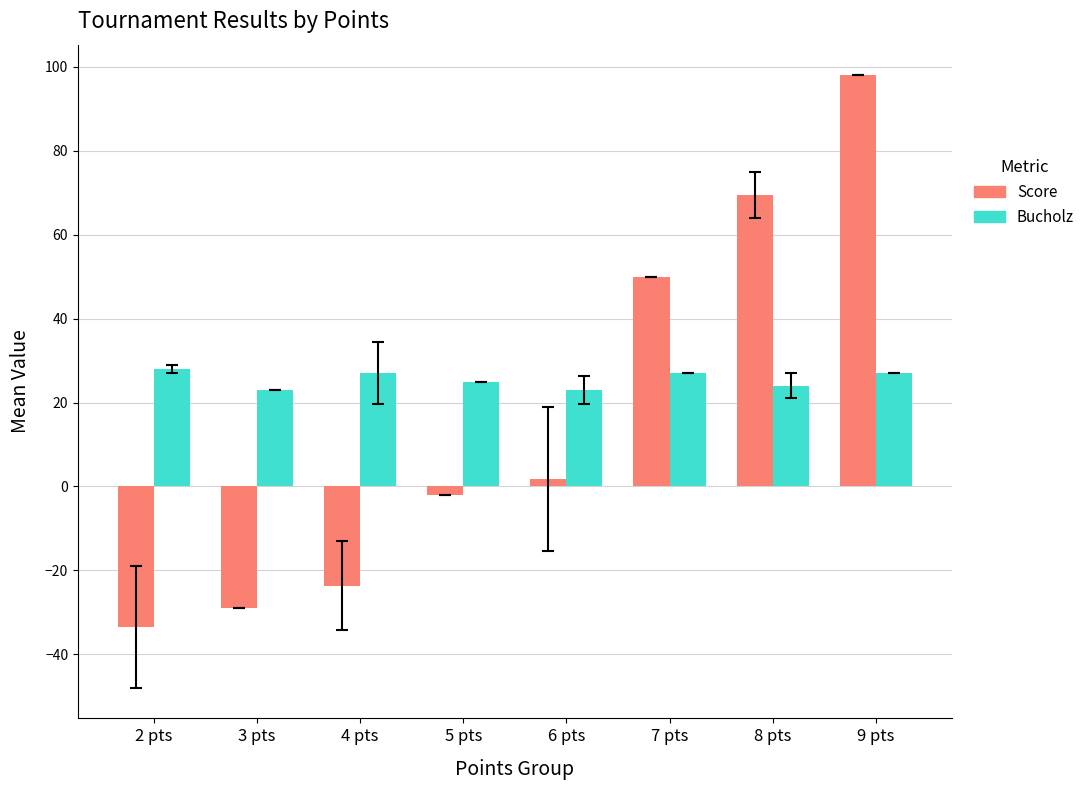

Which series has the widest spread of values?

Score